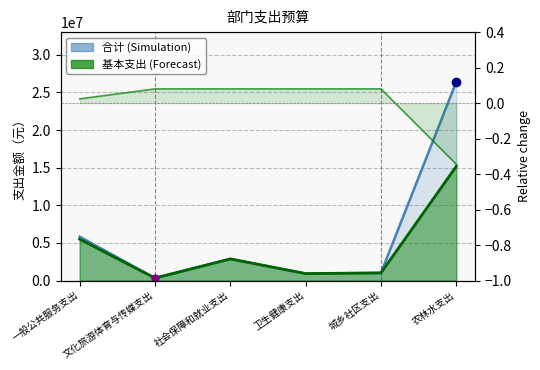

What is the difference between the maximum and second lowest values in the 合计 series?

25479583.6